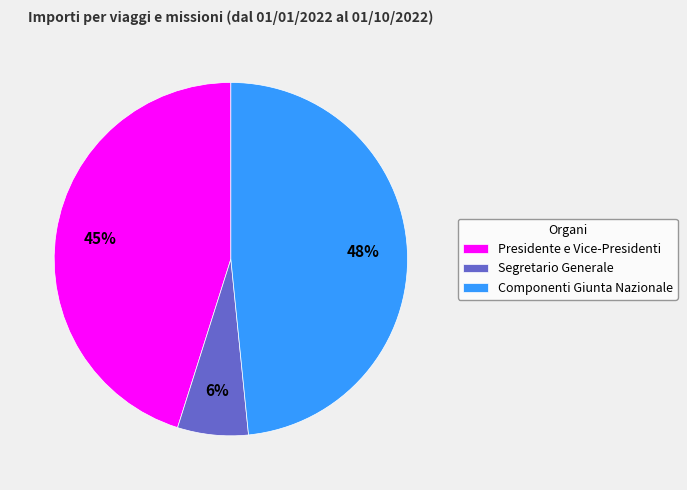

Does Segretario Generale account for over 50% of the chart?

No